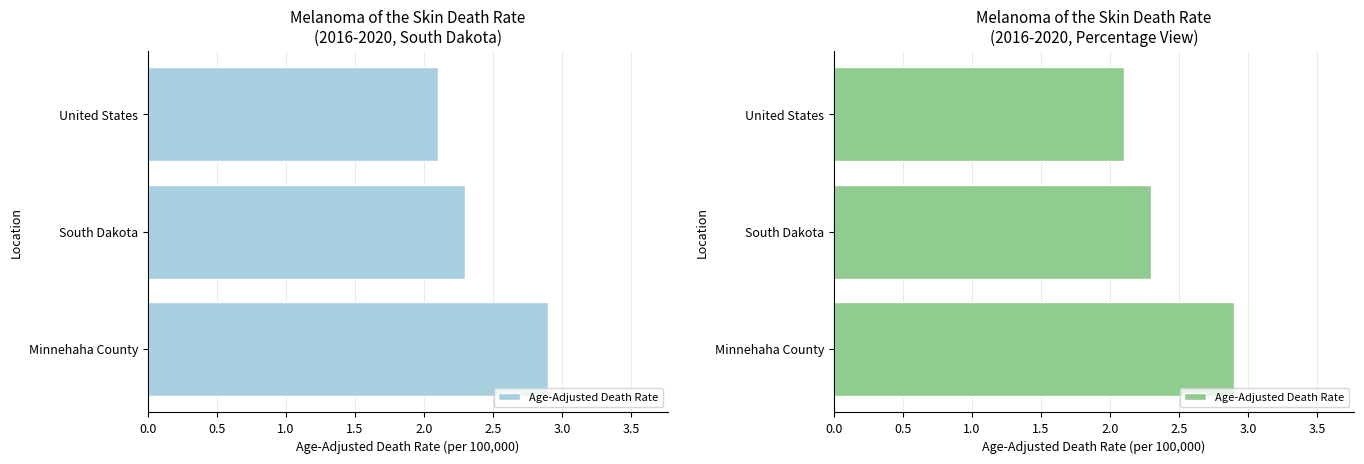

What is the sum of all values?

7.3